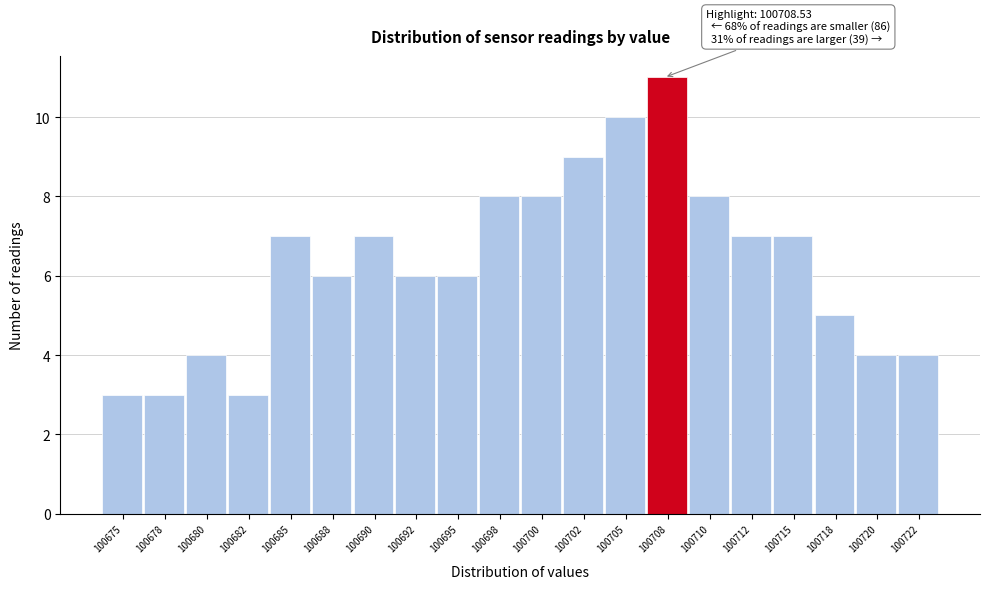

Reading left to right, what are all the values shown in this chart?

3	3	4	3	7	6	7	6	6	8	8	9	10	11	8	7	7	5	4	4